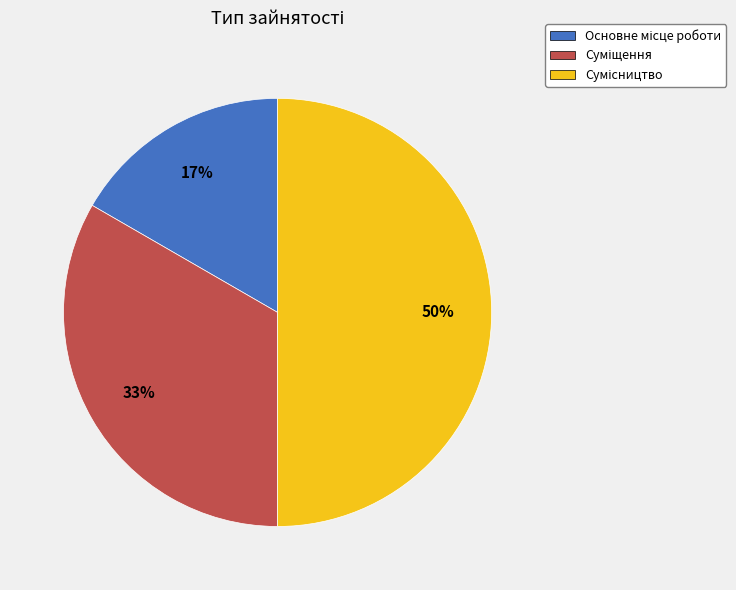

To the nearest percent, what is the average slice percentage?

33%